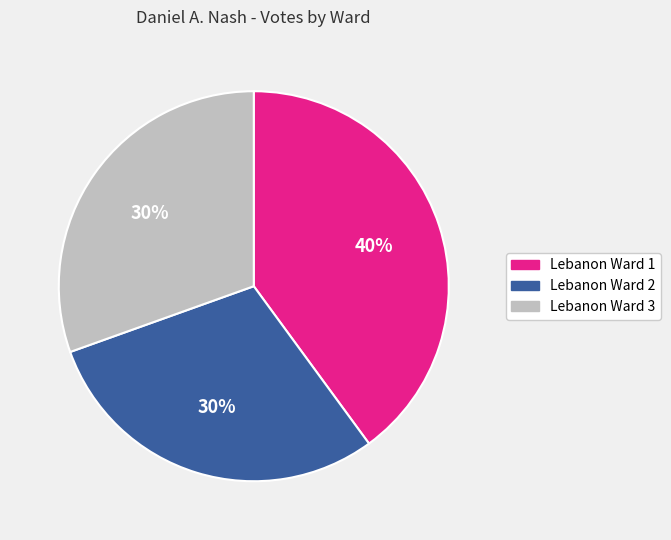

The Lebanon Ward 2 slice represents 30% of the pie. True or false?

True